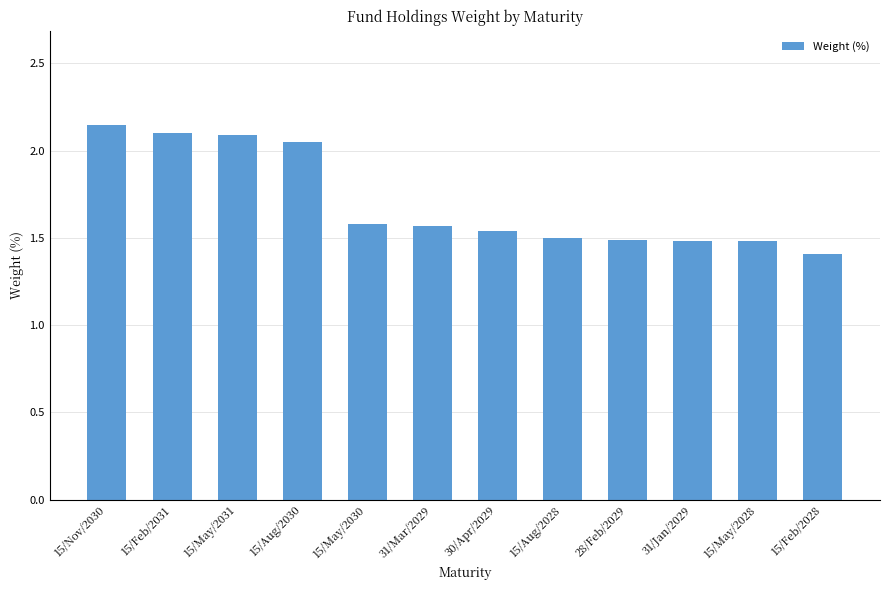

Which has a higher value, 15/Aug/2030 or 30/Apr/2029?

15/Aug/2030